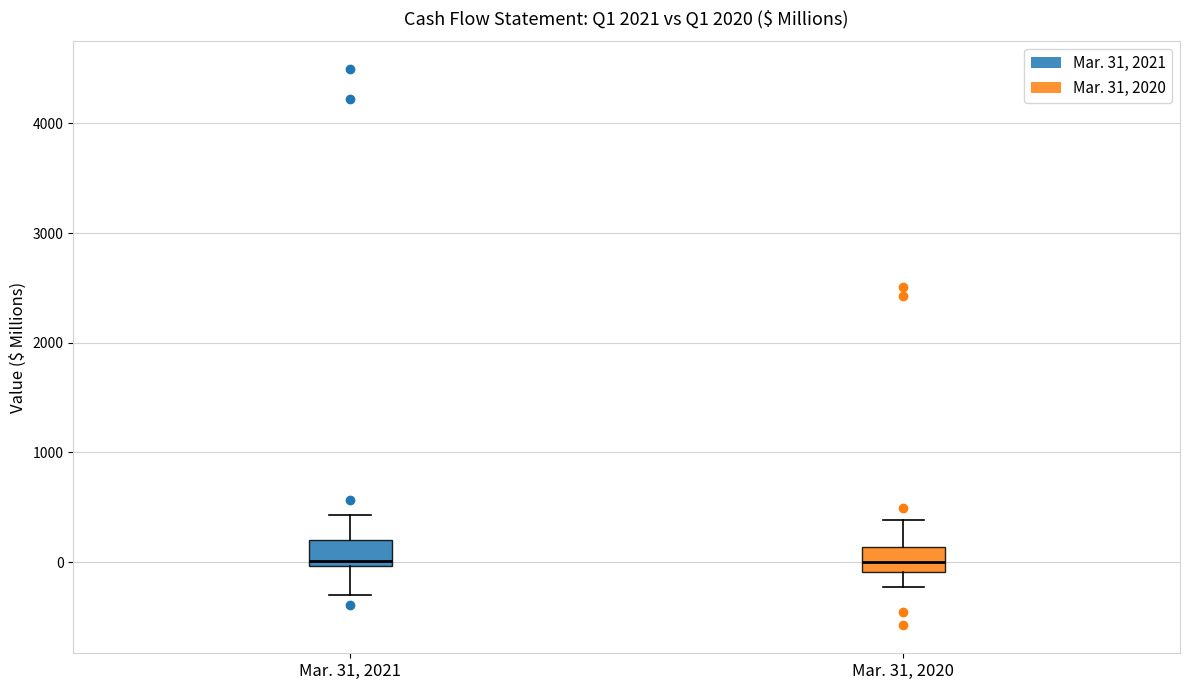

Reading left to right, read every box against the y-axis: the position of its median line, the range the box covers, and the ends of its whiskers. The values are not printed on the chart, so give them approximately, as read against the axis.

Mar. 31, 2021: median 0 (just above the box's lower edge), box 0 to 200, whiskers -300 to 400
Mar. 31, 2020: median 0, box -100 to 100, whiskers -200 to 400